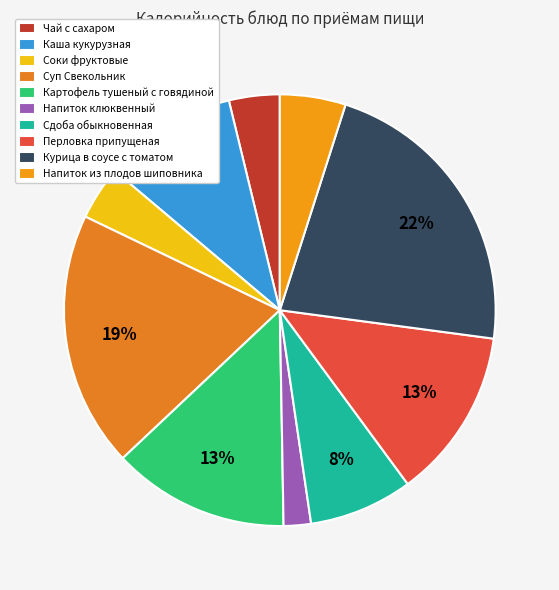

What is the change in value from Напиток клюквенный to Напиток из плодов шиповника?

+46.2